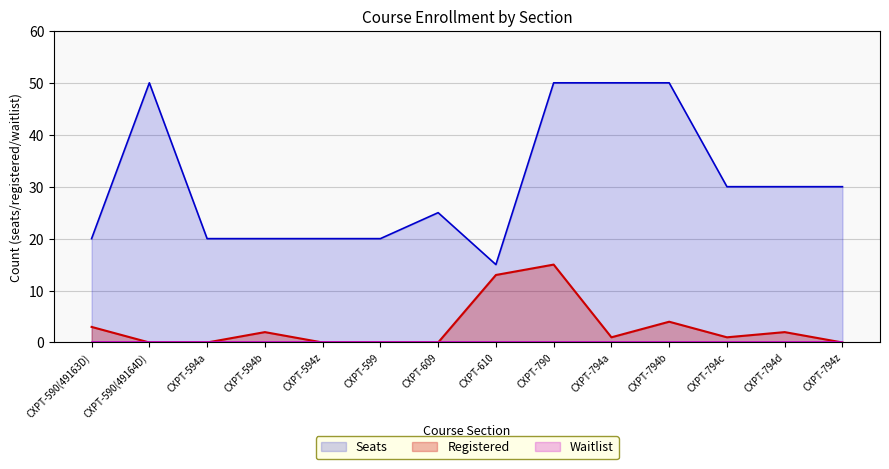

True or false: Registered and Seats cross at least once.

False